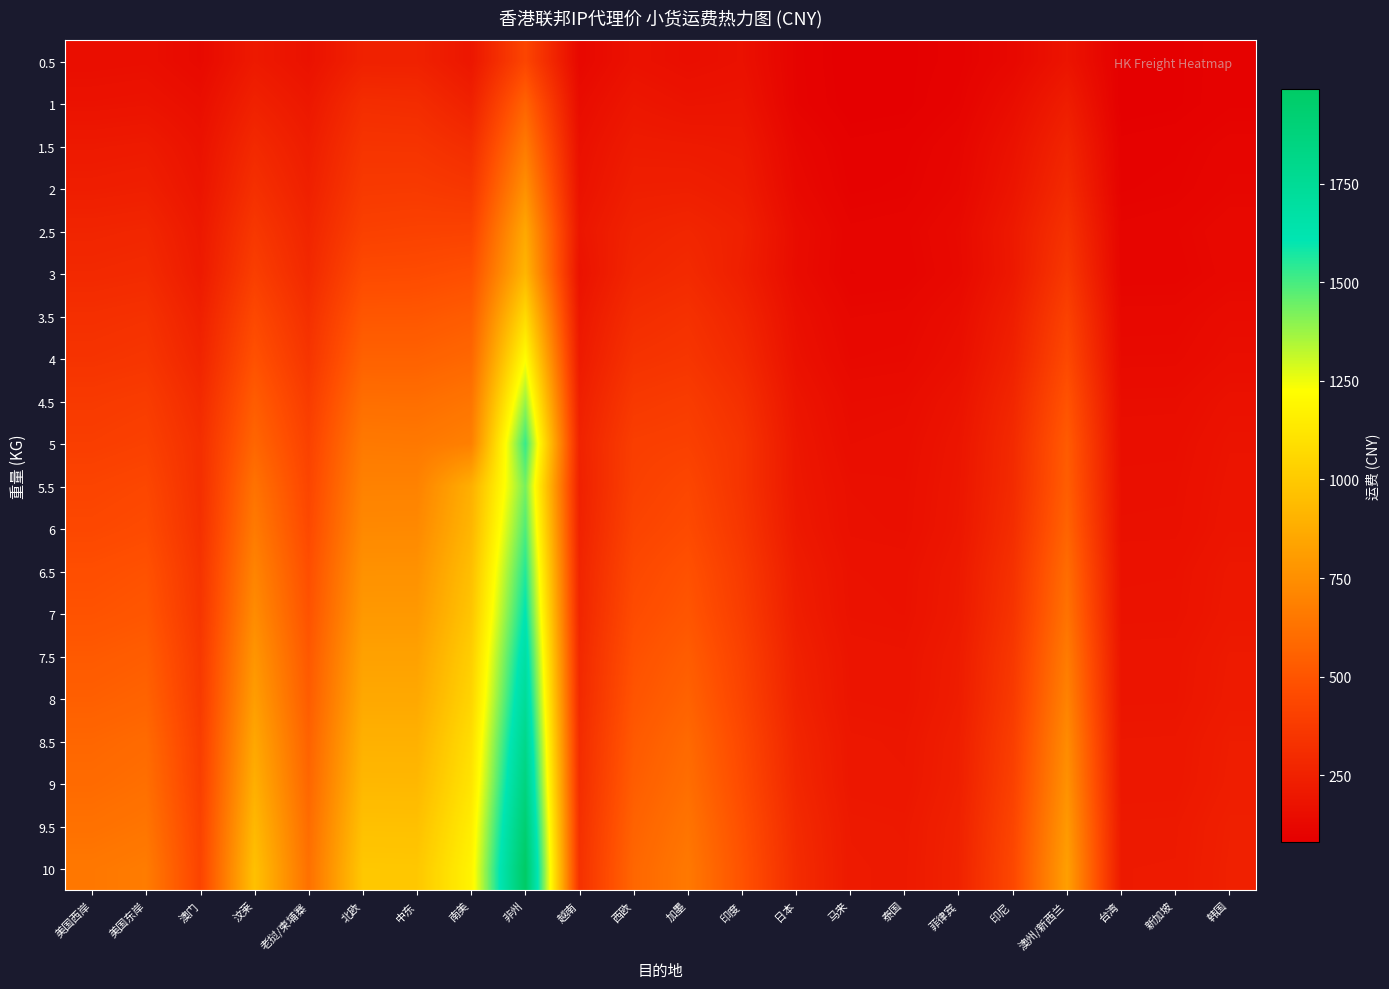

How many distinct data groups are displayed?

20